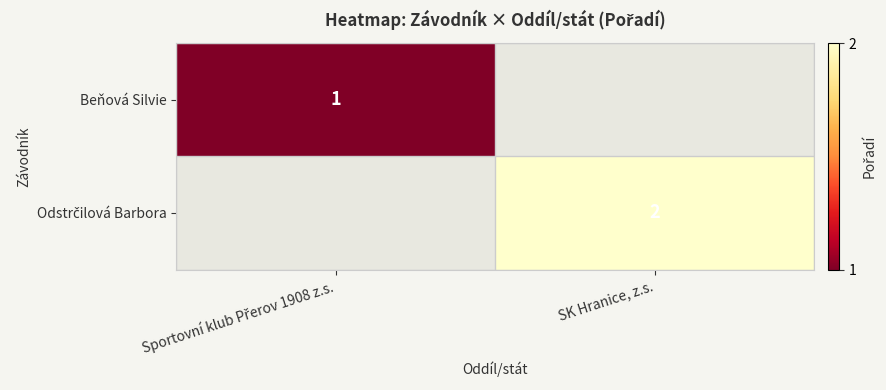

Which has a higher value, Sportovní klub Přerov 1908 z.s. or SK Hranice, z.s.?

SK Hranice, z.s.